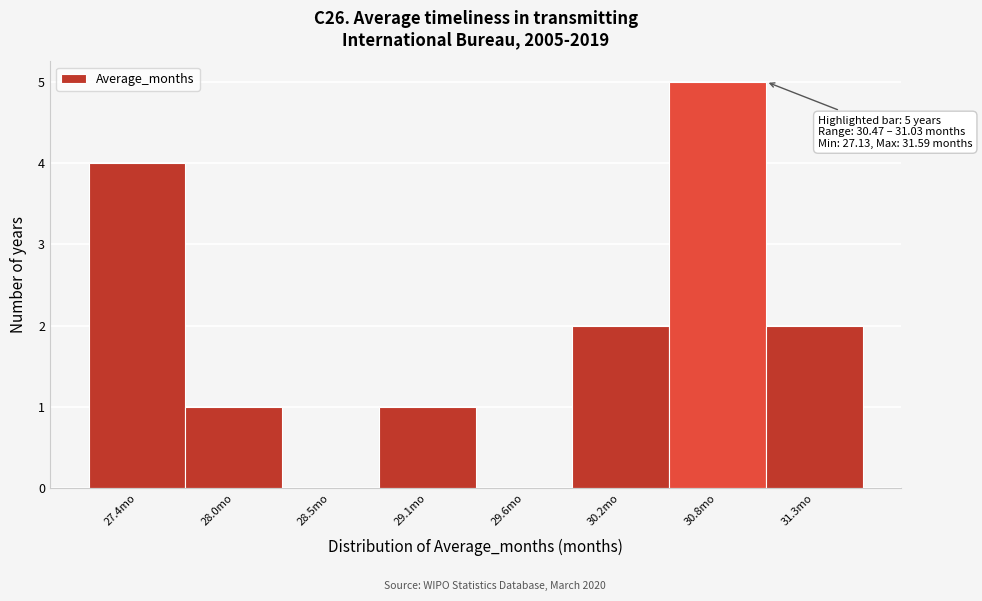

Which range on the x-axis has the tallest bar?

30.5 to 31.0